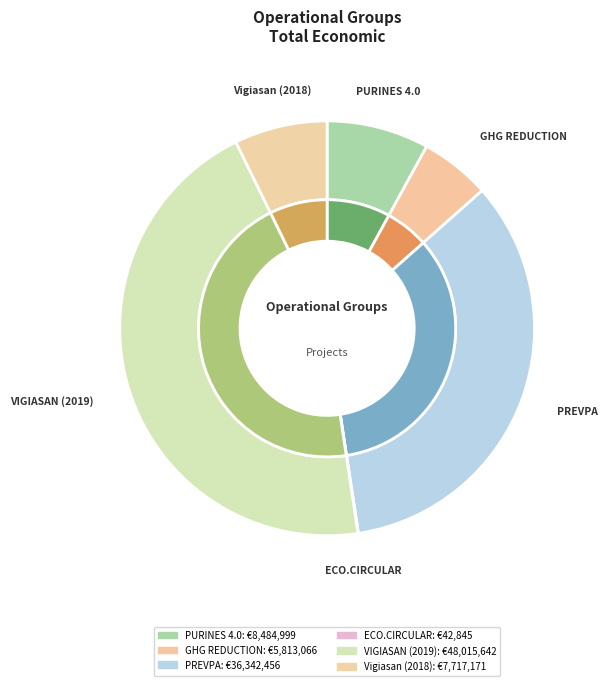

To the nearest percent, what is the combined percentage of VIGIASAN (2019) and ECO.CIRCULAR?

45%